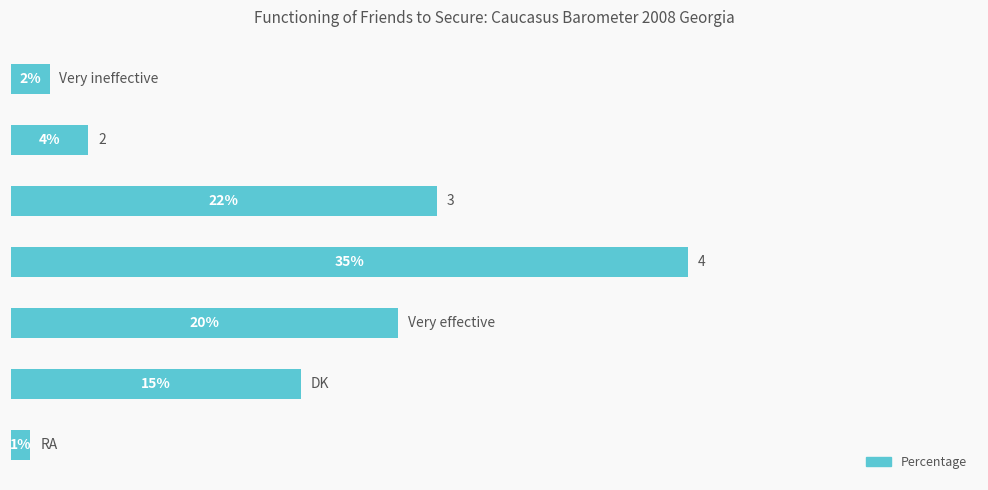

List the labels in order of value, smallest first.

6, 0, 1, 5, 4, 2, 3